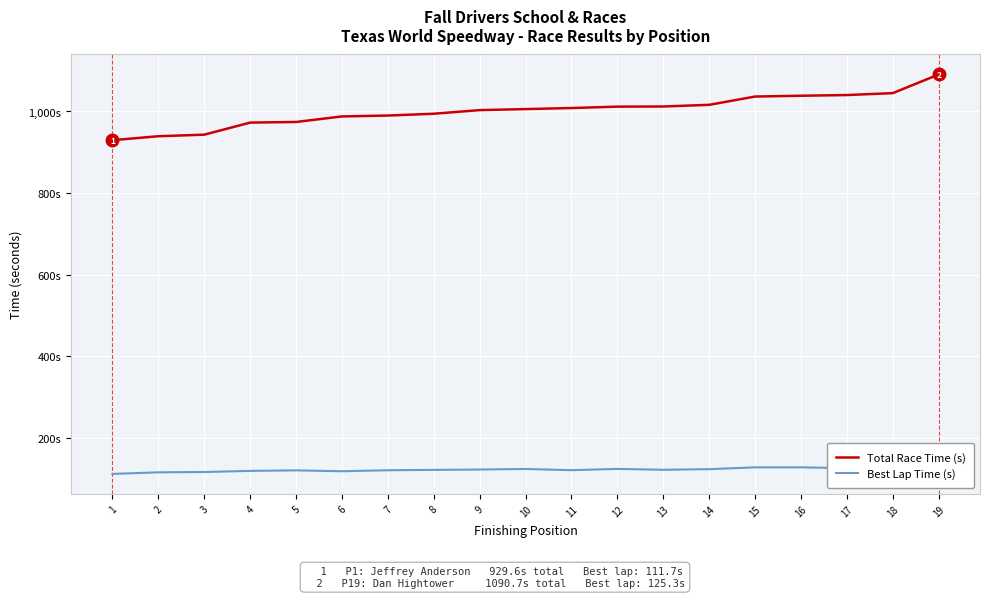

Is it true that Best Lap Time (s) equals 120.4 at 5?

True